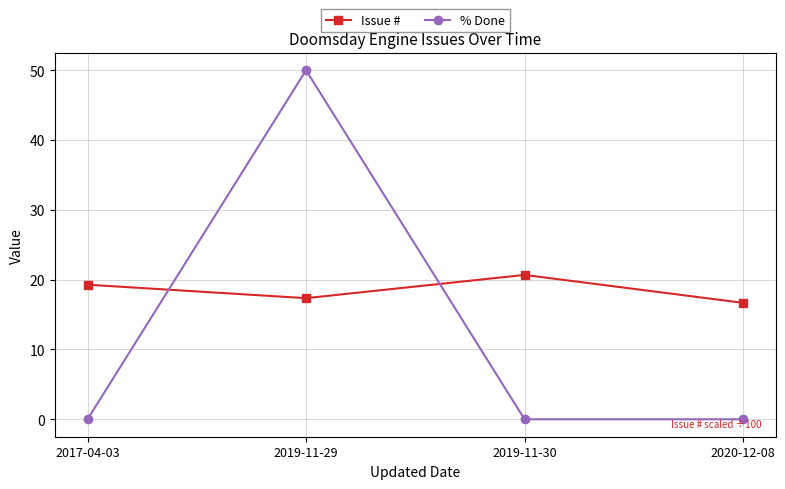

Reading right to left, list all the values displayed in this chart.

Issue #: 16.7	20.7	17.4	19.3
% Done: 0.0	0.0	50.0	0.0